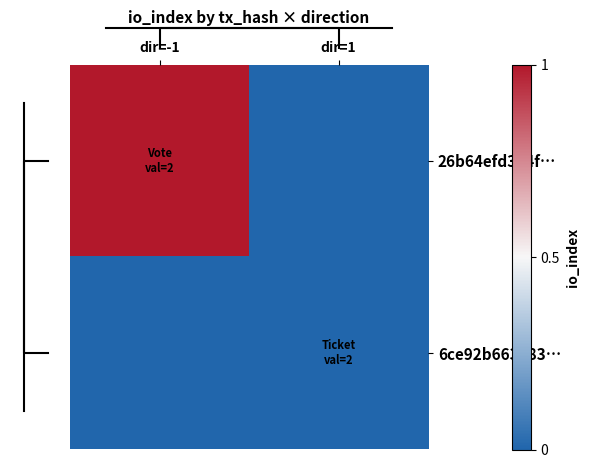

Which has a higher value, dir=1 or dir=-1?

dir=-1